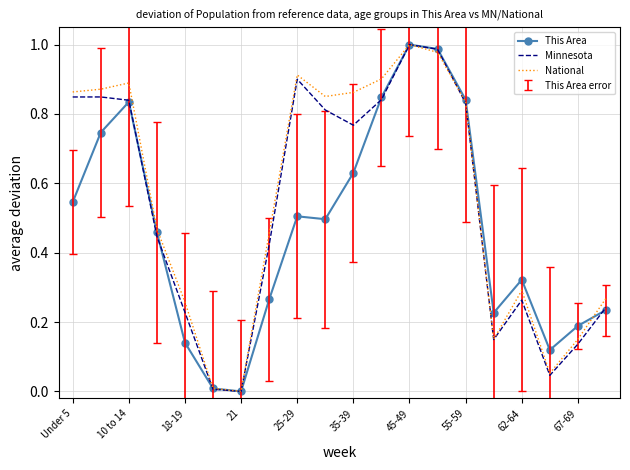

After their last crossing, which series has the higher values: Minnesota or This Area?

Minnesota